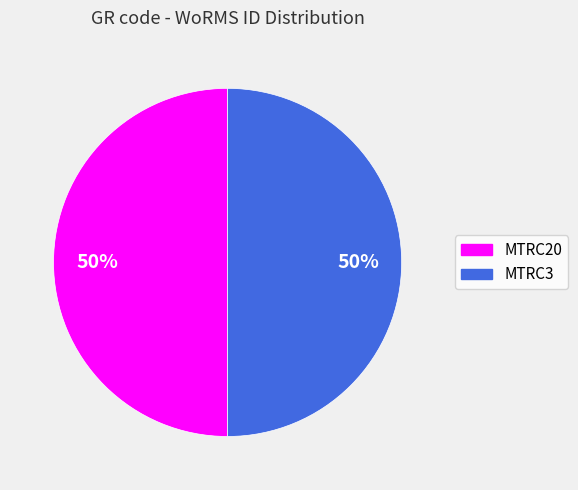

True or false: MTRC3 accounts for 42% of the total.

False